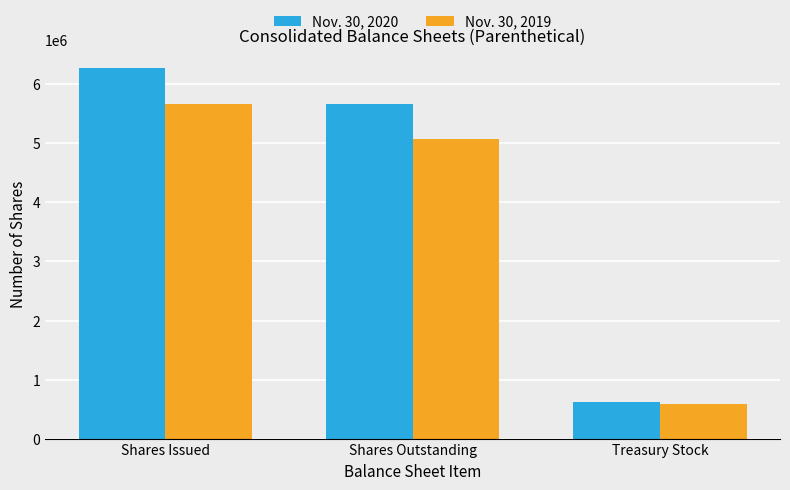

Which series changed the most between Shares Issued and Treasury Stock?

Nov. 30, 2020